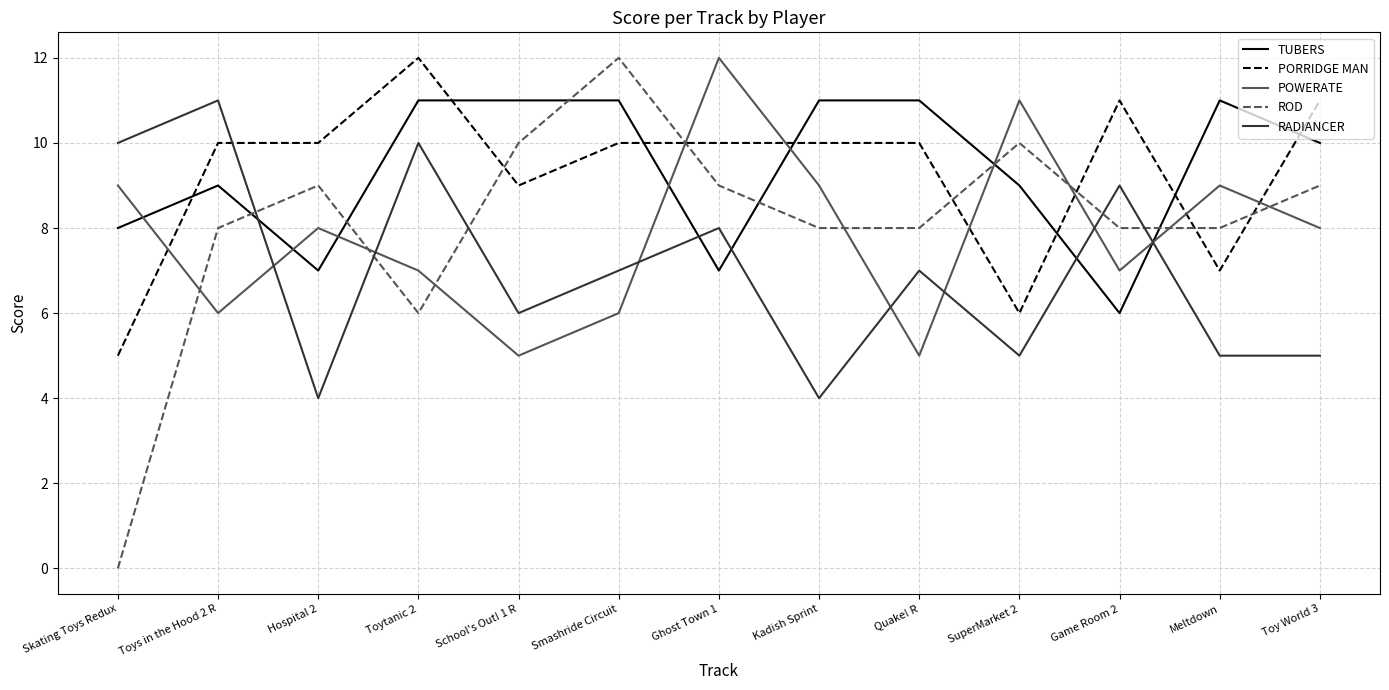

Is the value of RADIANCER at Kadish Sprint greater than the value of PORRIDGE MAN at Meltdown?

No